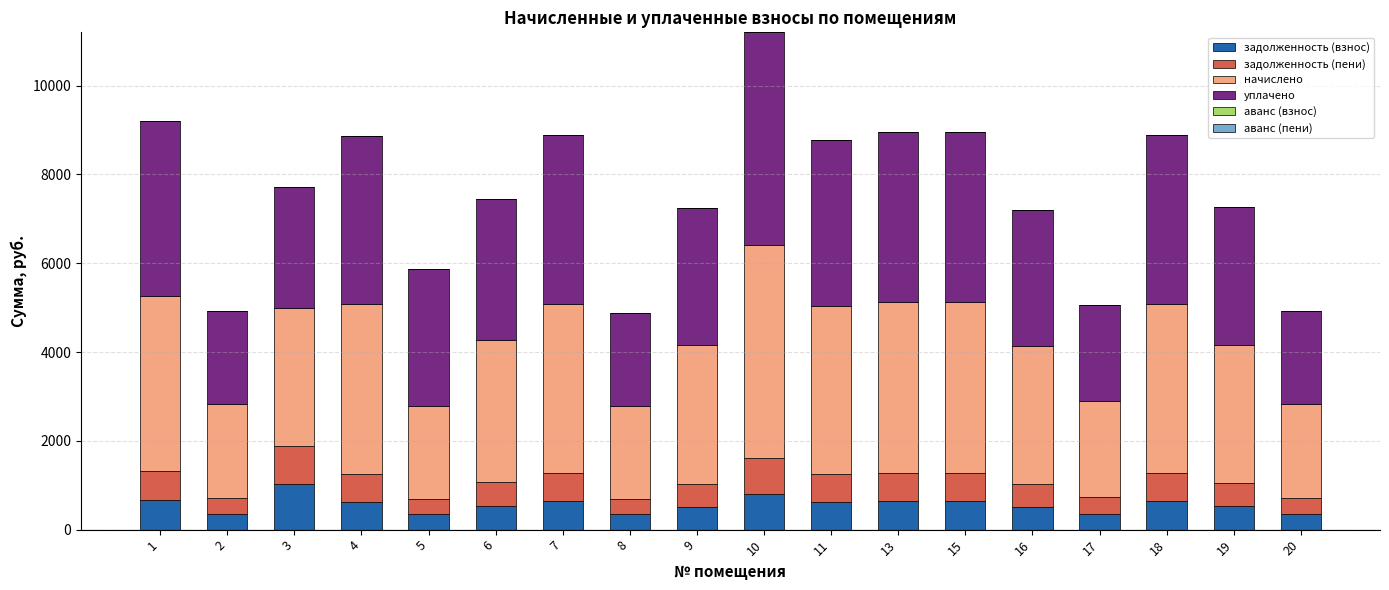

How many values in the задолженность (взнос) series exceed 622?

9